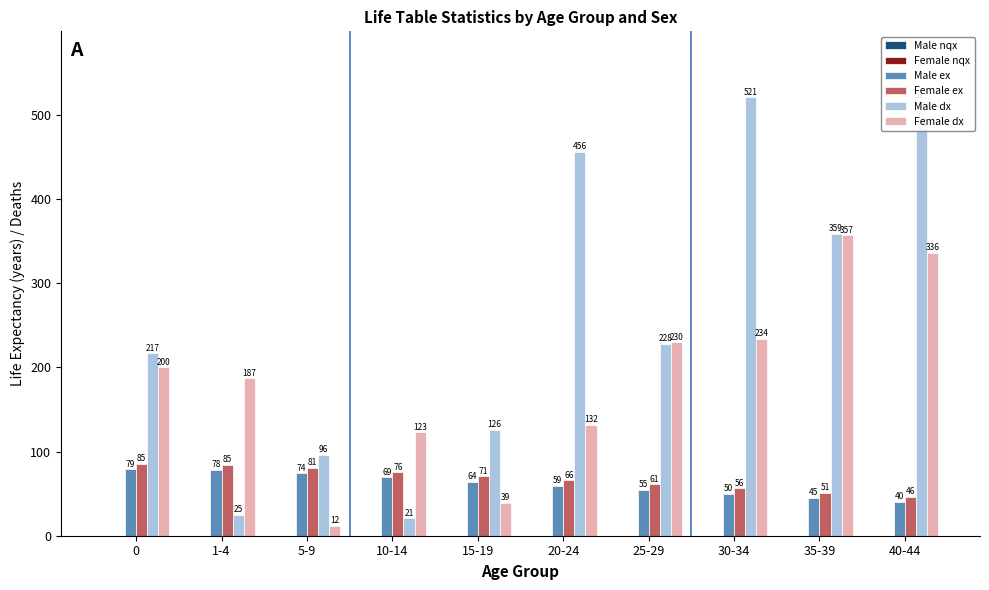

Which category has the highest value in the Female dx series?

35-39